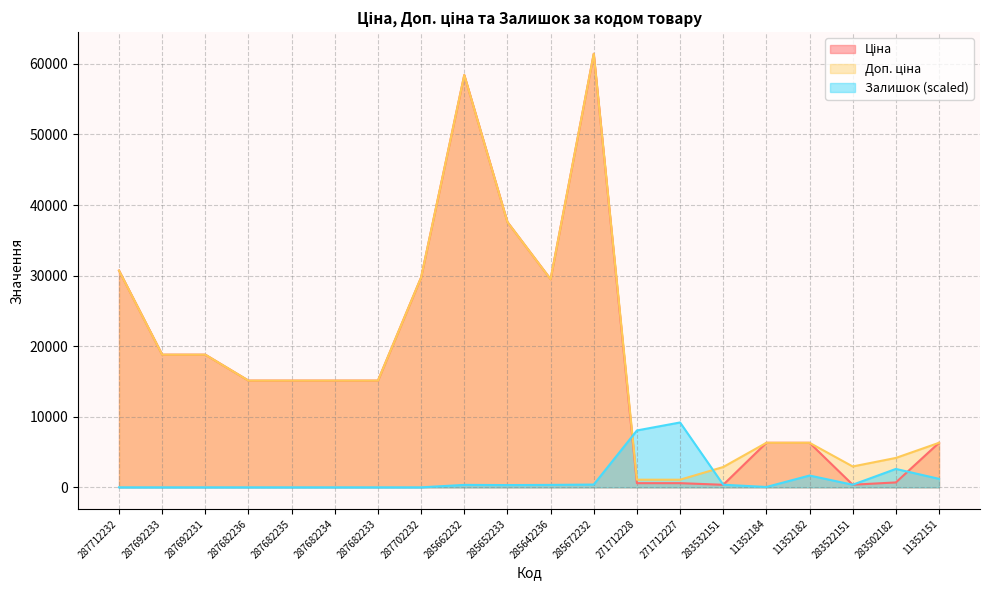

The value of Доп. ціна at 287682236 is 10292.4. True or false?

False